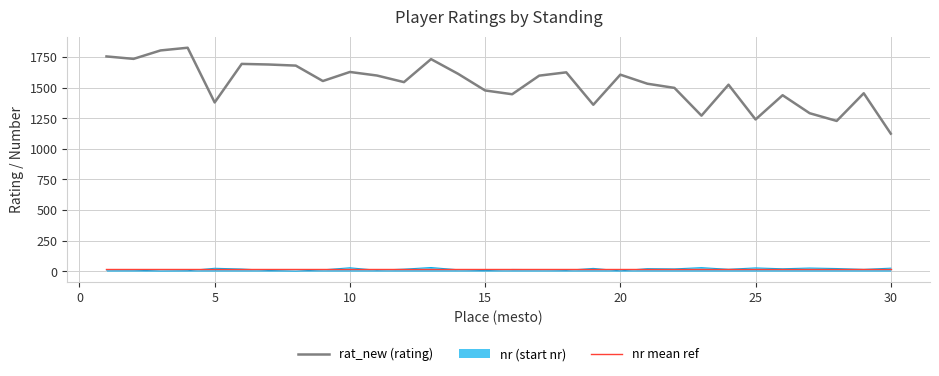

Which series has the largest range (max minus min)?

rat_new (rating)